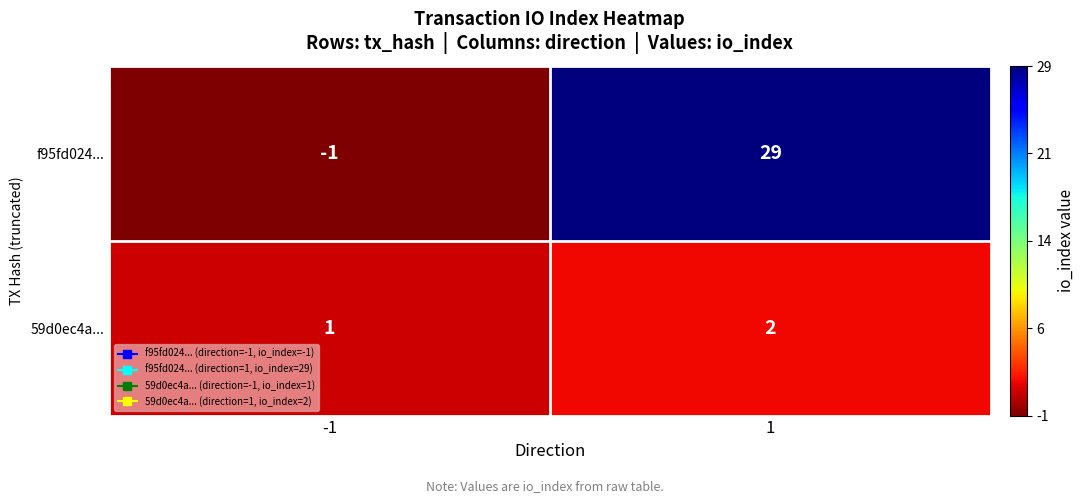

What is the greatest value displayed?

29